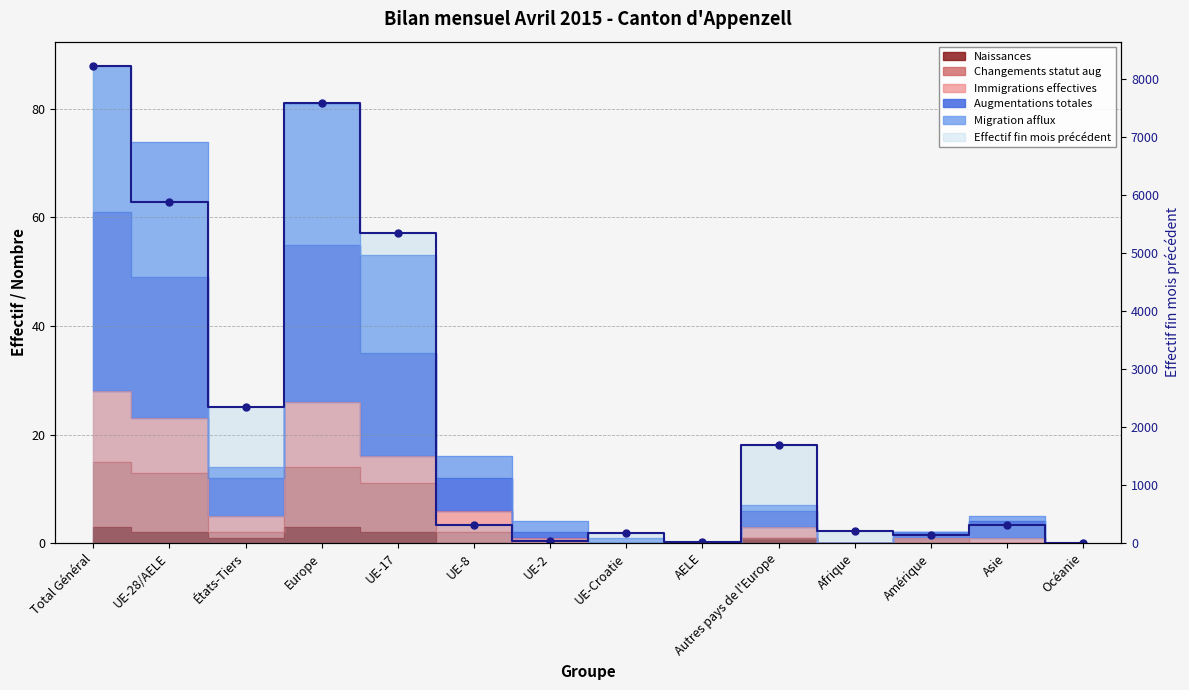

What is the value of the 11th point from the left?

201